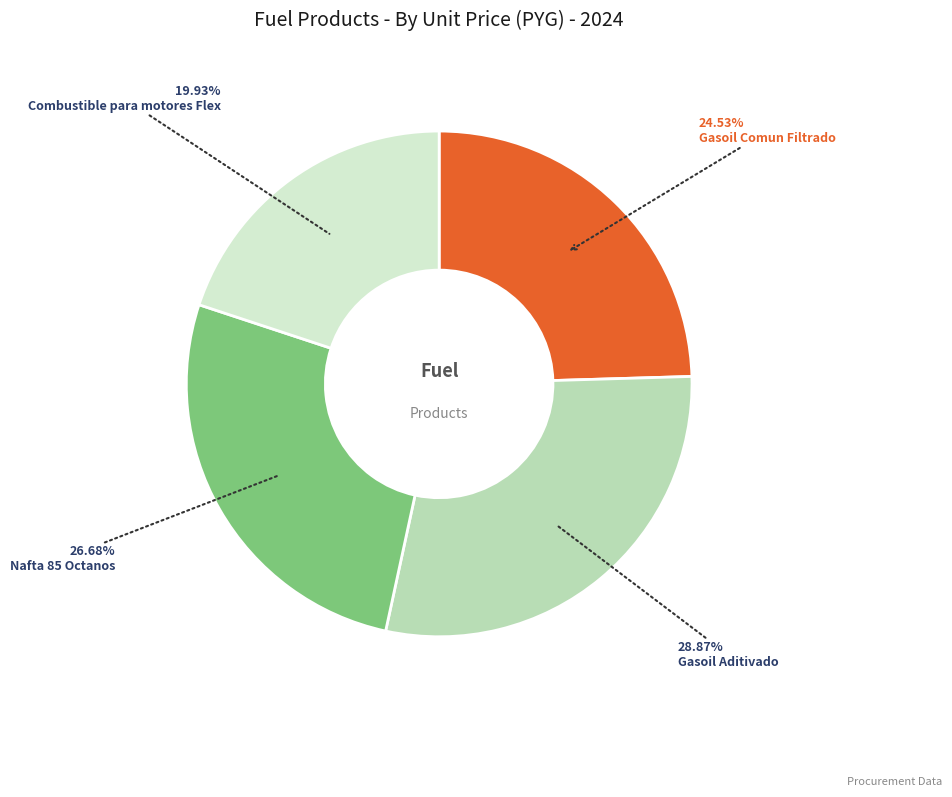

Does Nafta 85 Octanos account for over 50% of the chart?

No